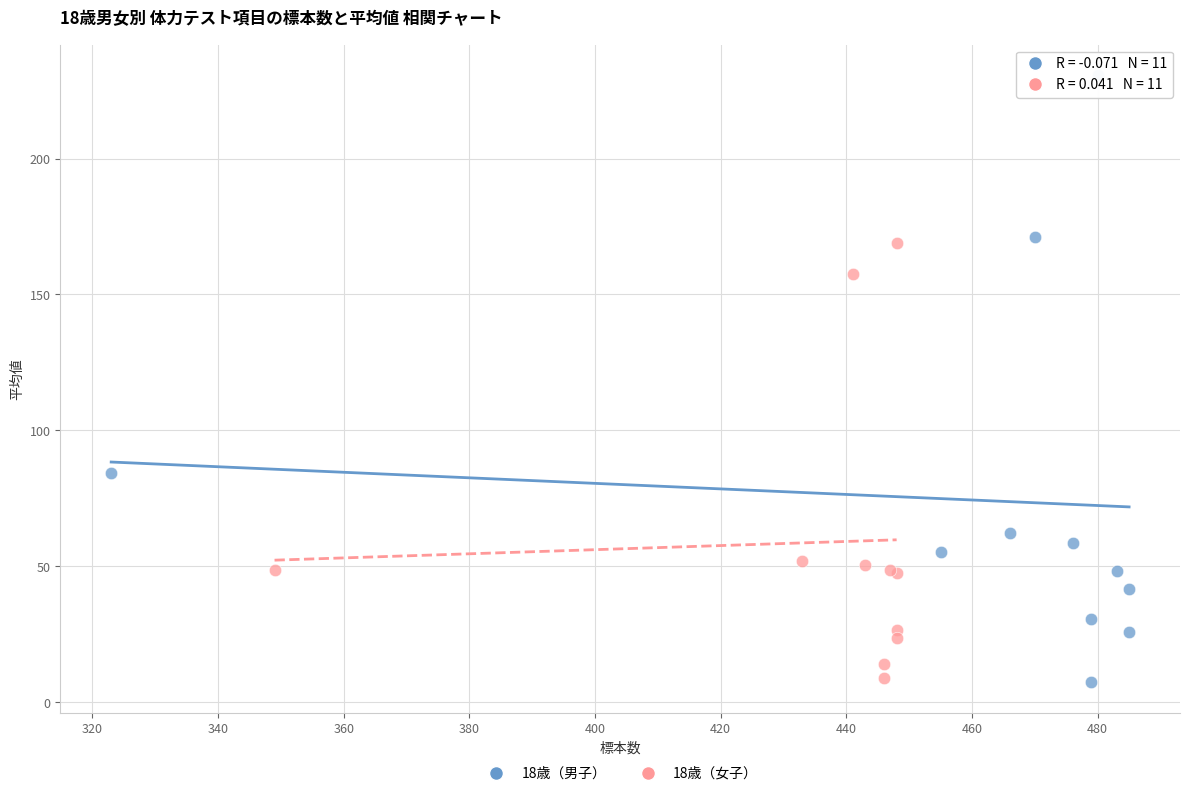

Which series has the largest Y range (max minus min)?

18歳（男子）